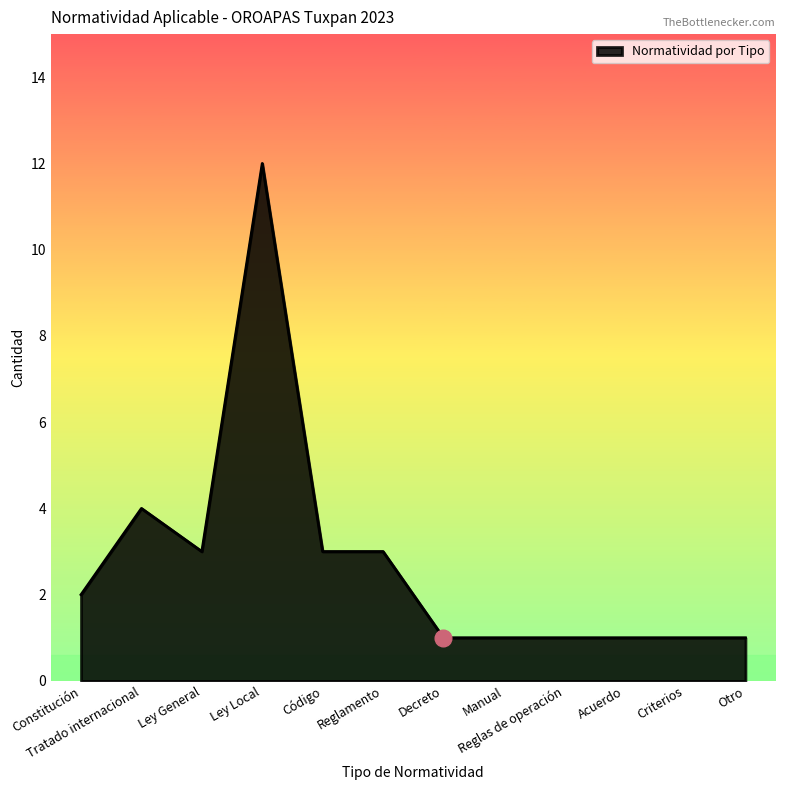

What position from the left is Otro?

12